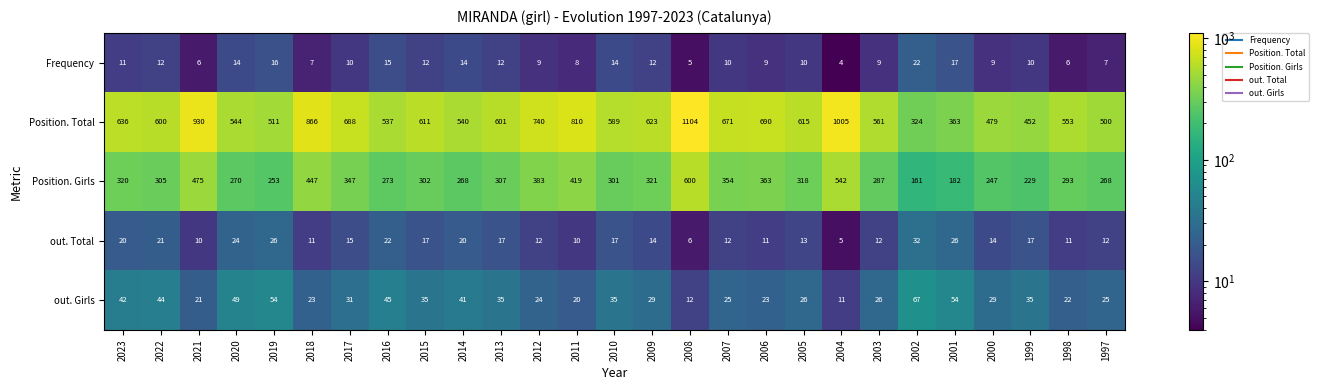

At which label does Position. Girls first exceed 305?

2023